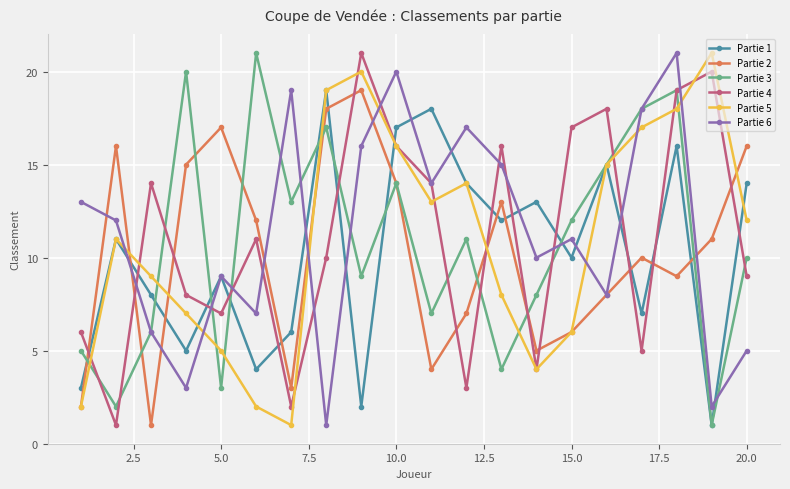

What is the greatest value displayed?

21